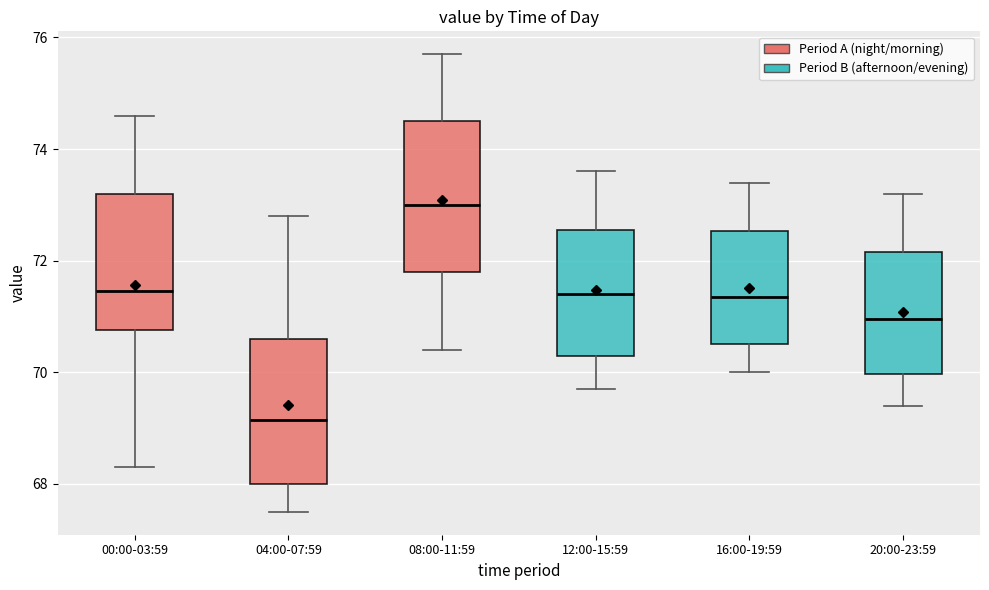

Which box has the lowest median line?

04:00-07:59